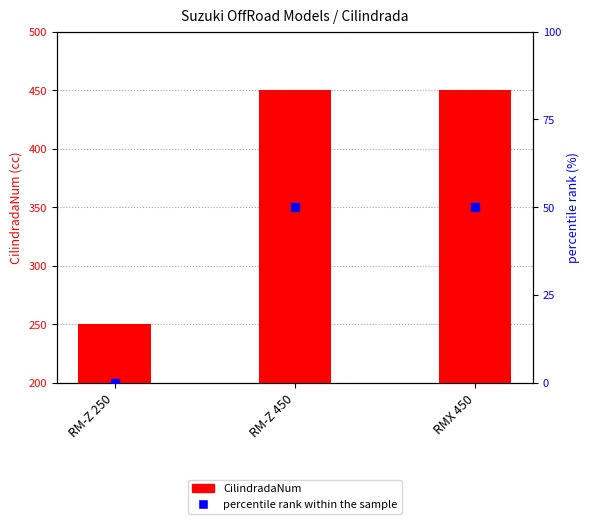

Which series reaches the maximum Y coordinate?

CilindradaNum